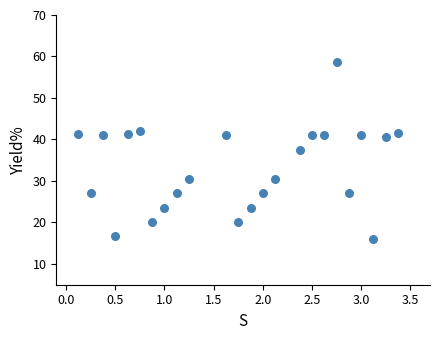

What is the range of Y values (max minus min)?

42.6